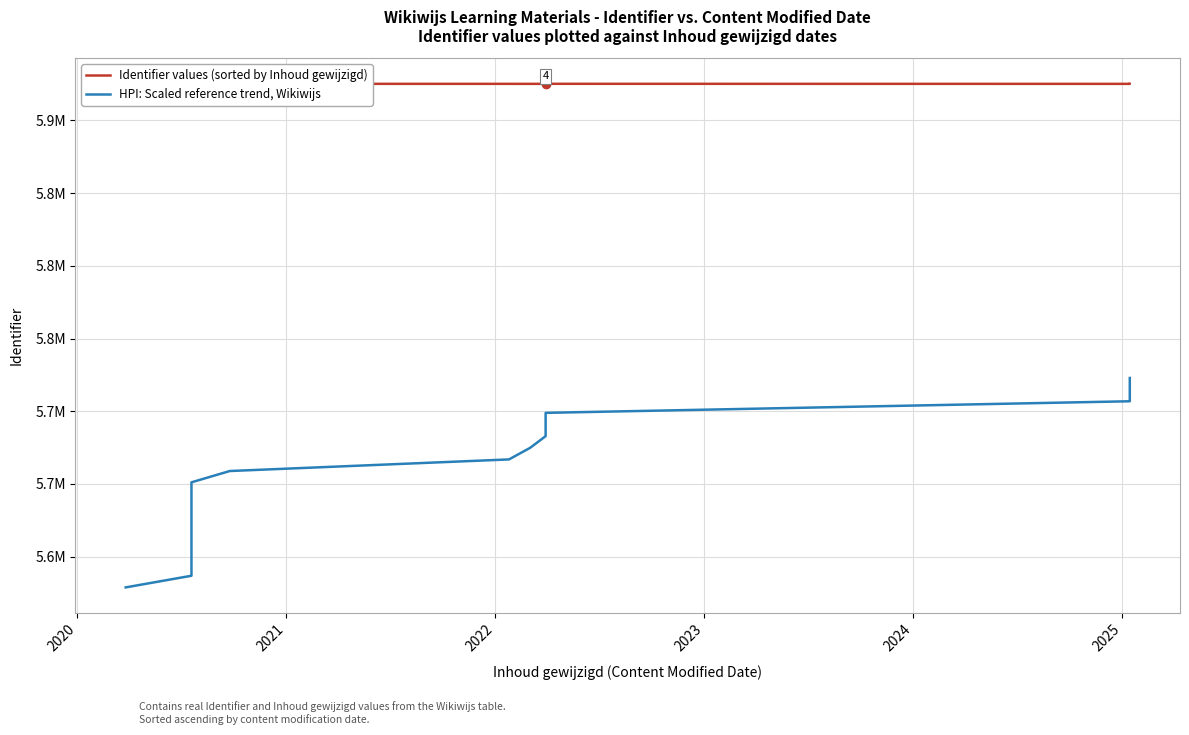

What is the highest value of the Identifier values (sorted by Inhoud gewijzigd) series?

5925417.0